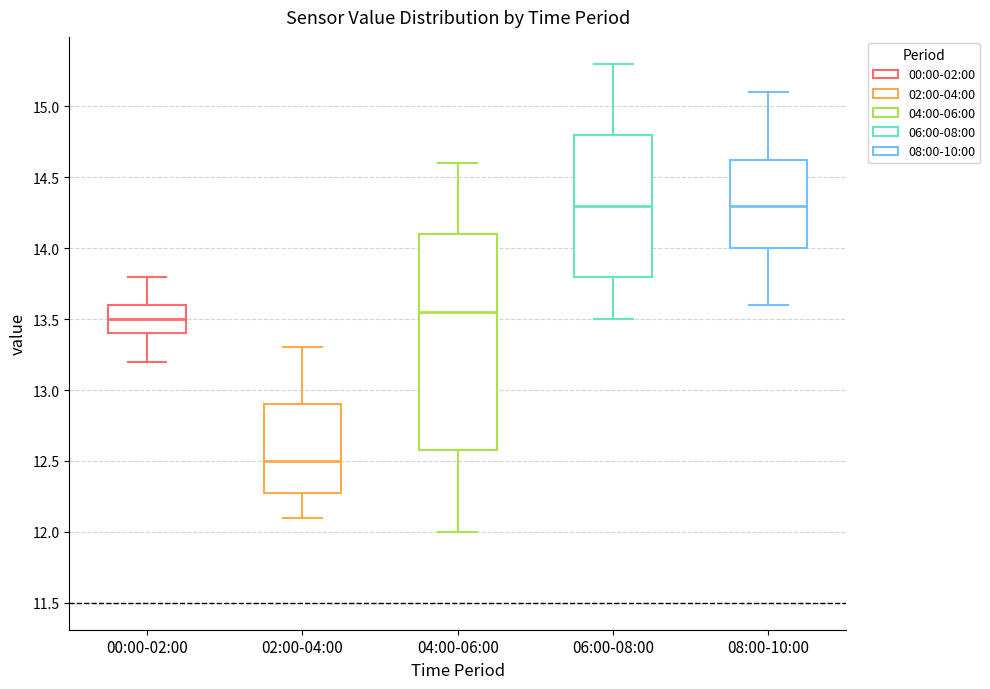

Which box is the tallest, from its lower edge to its upper edge?

04:00-06:00